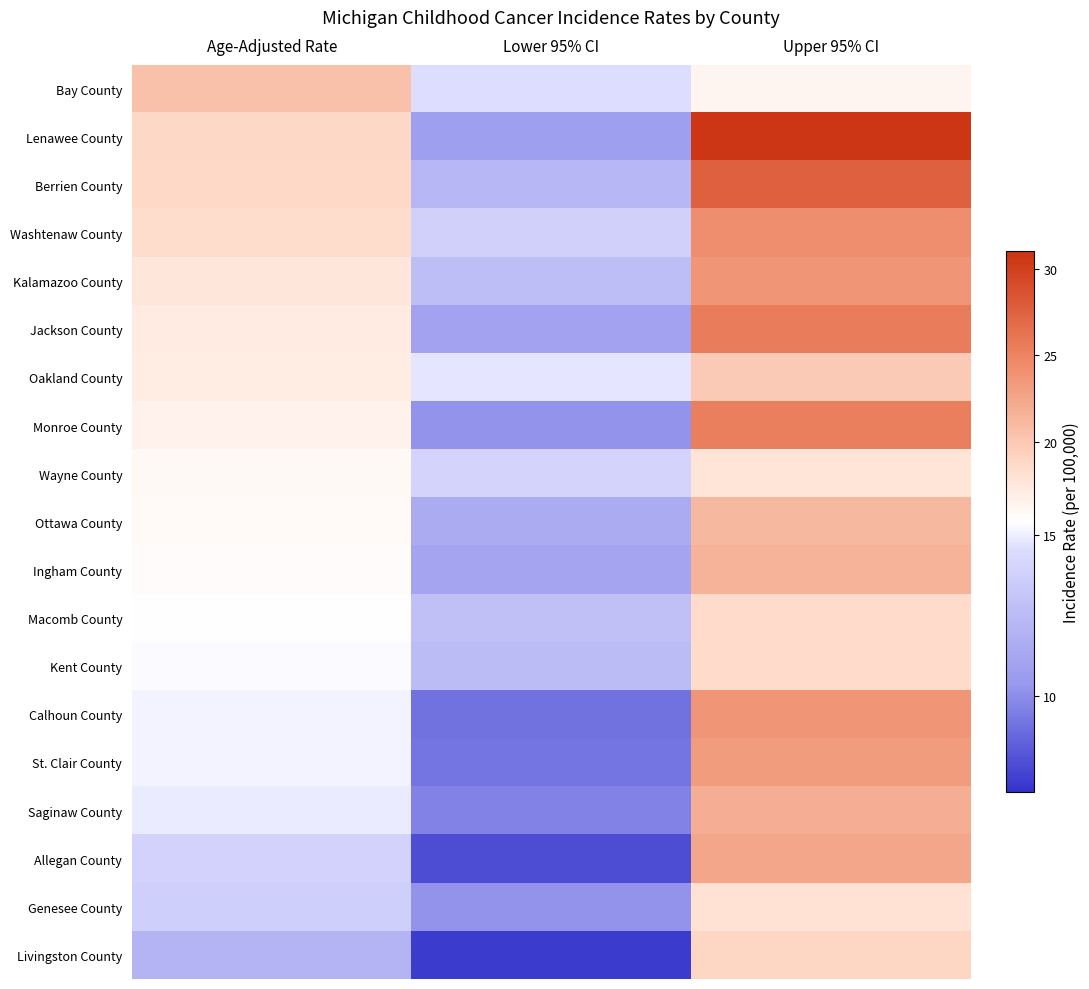

Reading left to right, transcribe all the data shown in this chart.

Bay County: Age-Adjusted Rate=20.6	Lower 95% CI=14.6	Upper 95% CI=16.3
Lenawee County: Age-Adjusted Rate=18.9	Lower 95% CI=10.8	Upper 95% CI=30.7
Berrien County: Age-Adjusted Rate=18.8	Lower 95% CI=12.3	Upper 95% CI=27.6
Washtenaw County: Age-Adjusted Rate=18.5	Lower 95% CI=13.8	Upper 95% CI=24.2
Kalamazoo County: Age-Adjusted Rate=17.6	Lower 95% CI=12.7	Upper 95% CI=23.8
Jackson County: Age-Adjusted Rate=17.2	Lower 95% CI=11.0	Upper 95% CI=25.6
Oakland County: Age-Adjusted Rate=17.1	Lower 95% CI=14.8	Upper 95% CI=19.8
Monroe County: Age-Adjusted Rate=16.5	Lower 95% CI=10.2	Upper 95% CI=25.3
Wayne County: Age-Adjusted Rate=15.9	Lower 95% CI=14.0	Upper 95% CI=17.8
Ottawa County: Age-Adjusted Rate=15.8	Lower 95% CI=11.5	Upper 95% CI=21.2
Ingham County: Age-Adjusted Rate=15.7	Lower 95% CI=11.1	Upper 95% CI=21.6
Macomb County: Age-Adjusted Rate=15.5	Lower 95% CI=12.8	Upper 95% CI=18.6
Kent County: Age-Adjusted Rate=15.3	Lower 95% CI=12.5	Upper 95% CI=18.6
Calhoun County: Age-Adjusted Rate=15.1	Lower 95% CI=9.1	Upper 95% CI=23.7
St. Clair County: Age-Adjusted Rate=15.1	Lower 95% CI=9.2	Upper 95% CI=23.3
Saginaw County: Age-Adjusted Rate=14.9	Lower 95% CI=9.6	Upper 95% CI=21.9
Allegan County: Age-Adjusted Rate=13.9	Lower 95% CI=7.9	Upper 95% CI=22.5
Genesee County: Age-Adjusted Rate=13.7	Lower 95% CI=10.2	Upper 95% CI=18.0
Livingston County: Age-Adjusted Rate=12.1	Lower 95% CI=7.3	Upper 95% CI=19.0